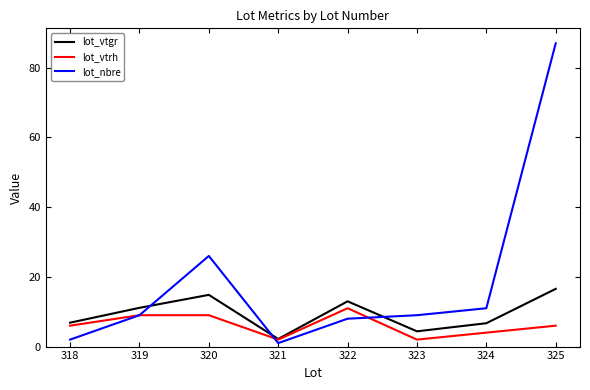

Count the number of data series in this chart.

3